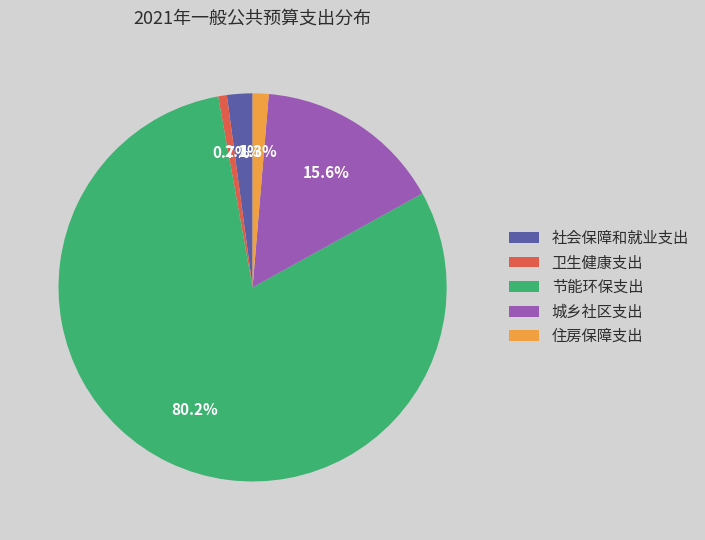

Which has a higher value, 住房保障支出 or 节能环保支出?

节能环保支出